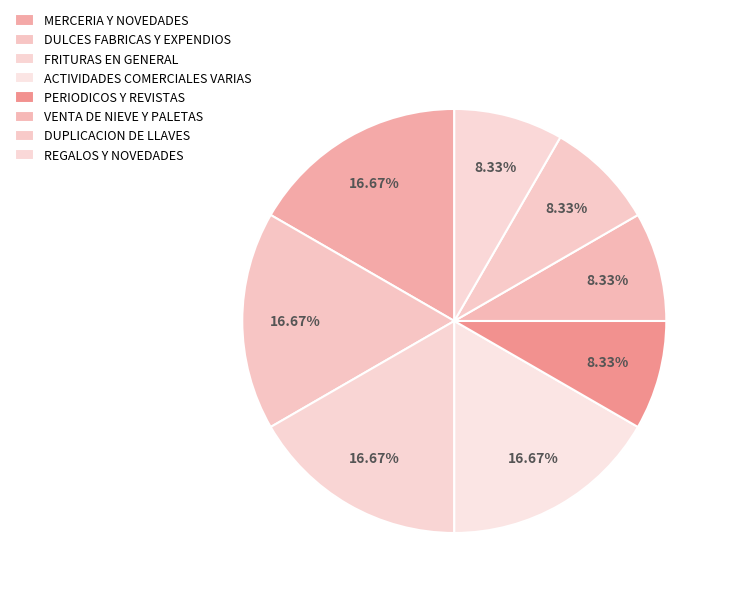

How many segments does this pie chart have?

8